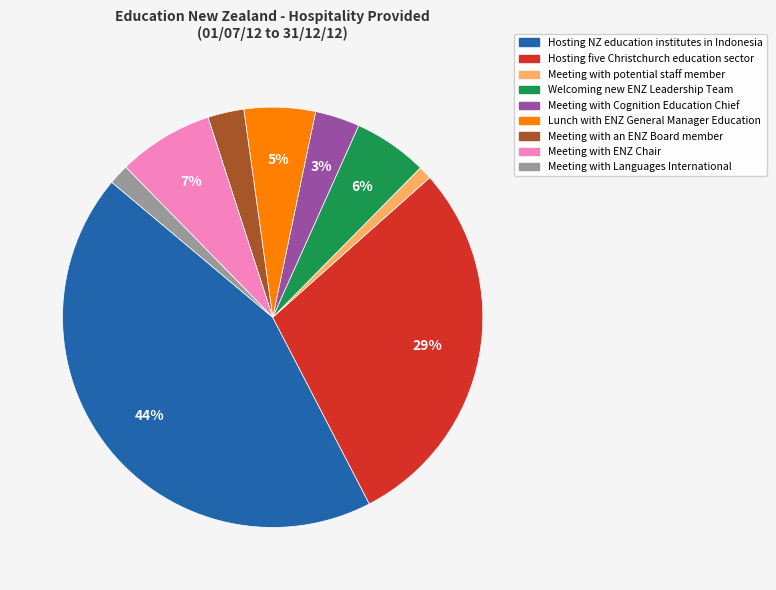

Does Meeting with potential staff member represent more than half of the total?

No